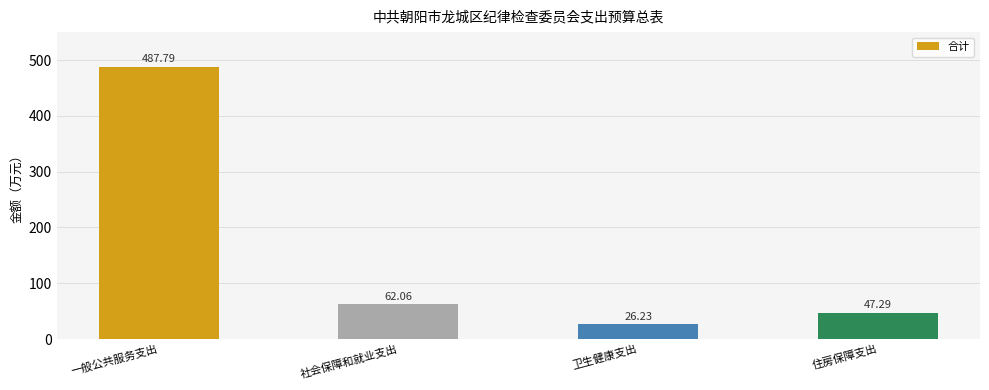

What is the maximum value shown in the chart?

487.8